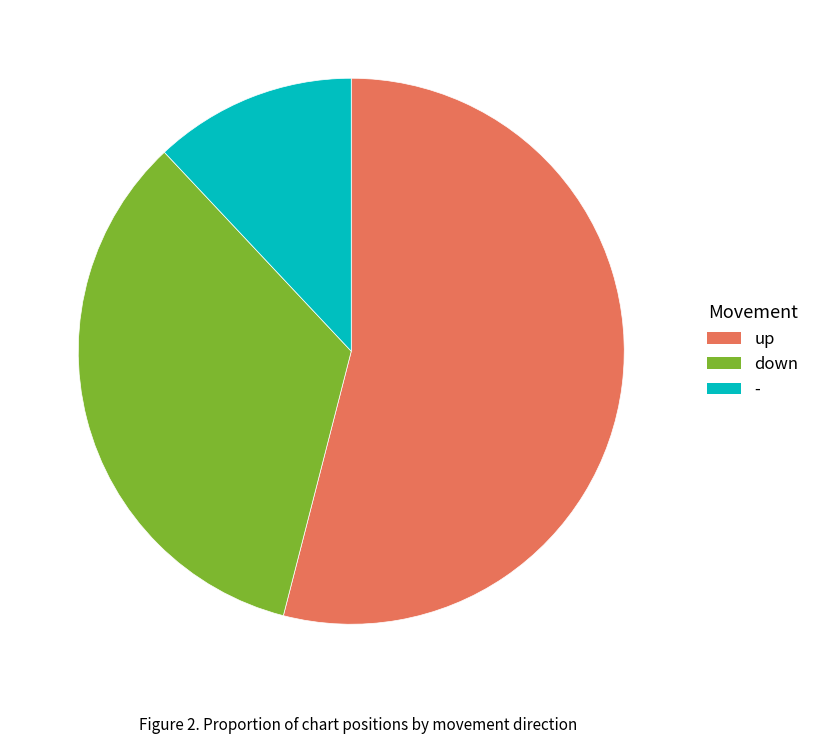

Does down represent more than half of the total?

No